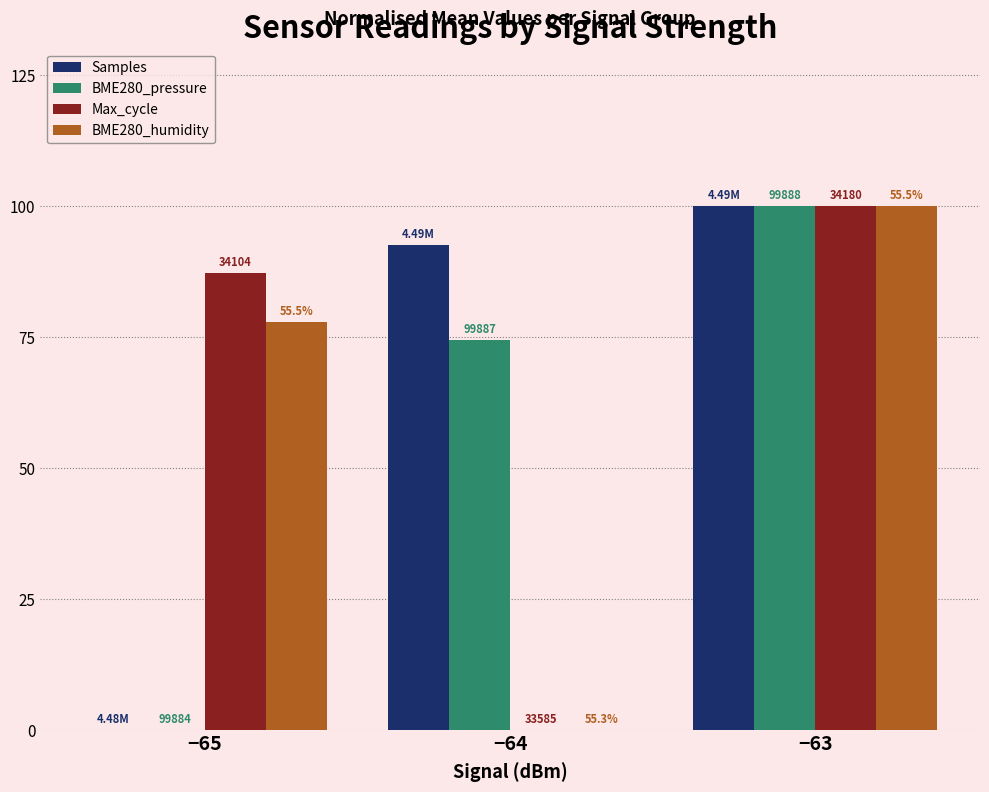

What are all the series names shown in the legend?

Samples, BME280_pressure, Max_cycle, BME280_humidity